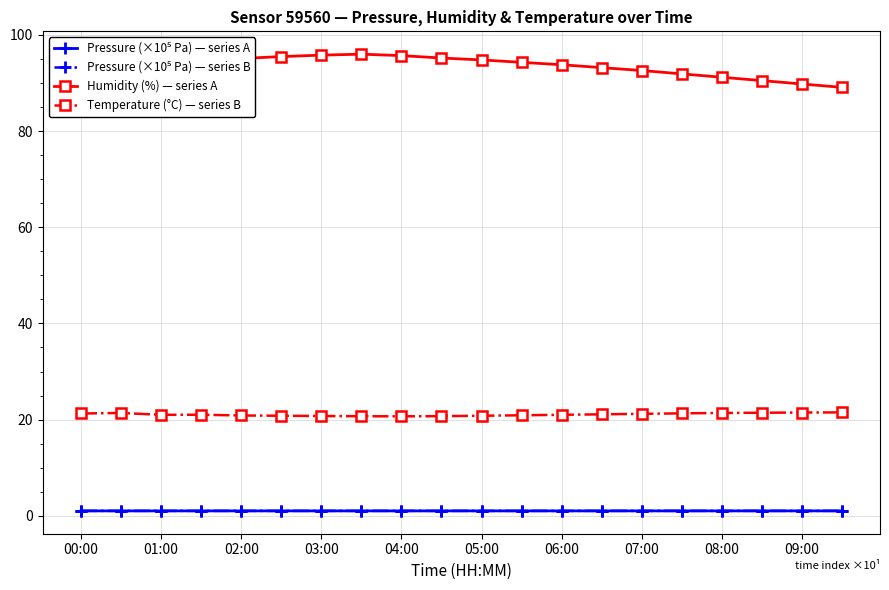

Which series has the largest total across all categories?

Humidity (%) — series A